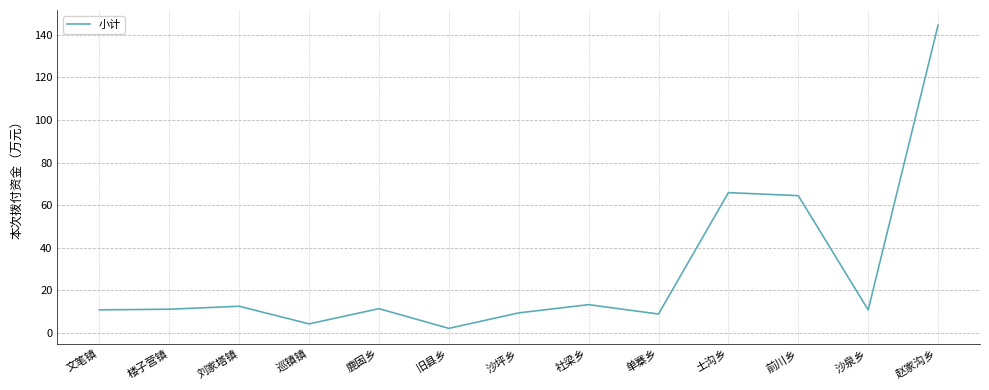

What position from the left is 赵家沟乡?

13